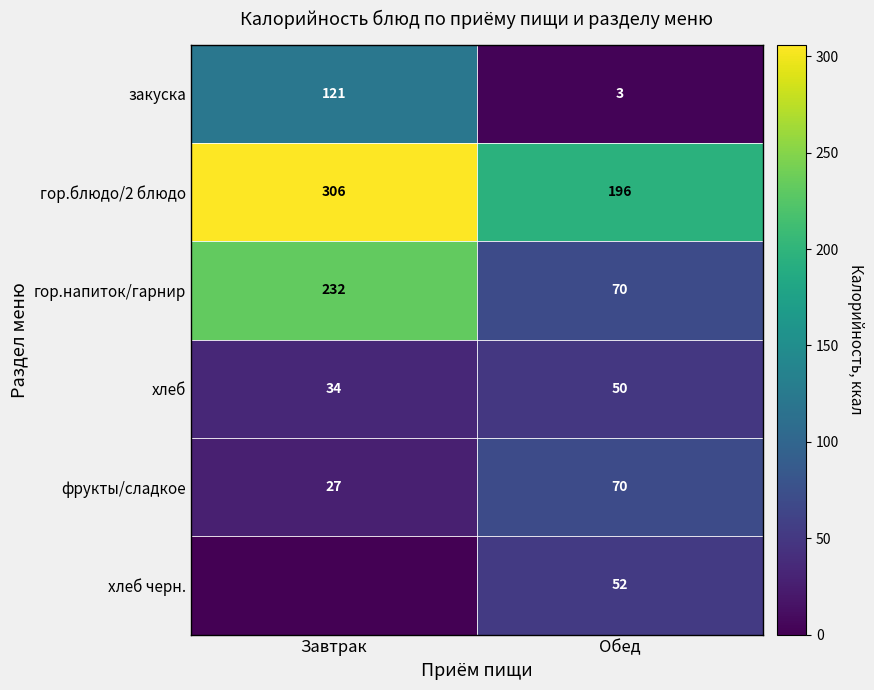

Count the number of categories in the chart.

2